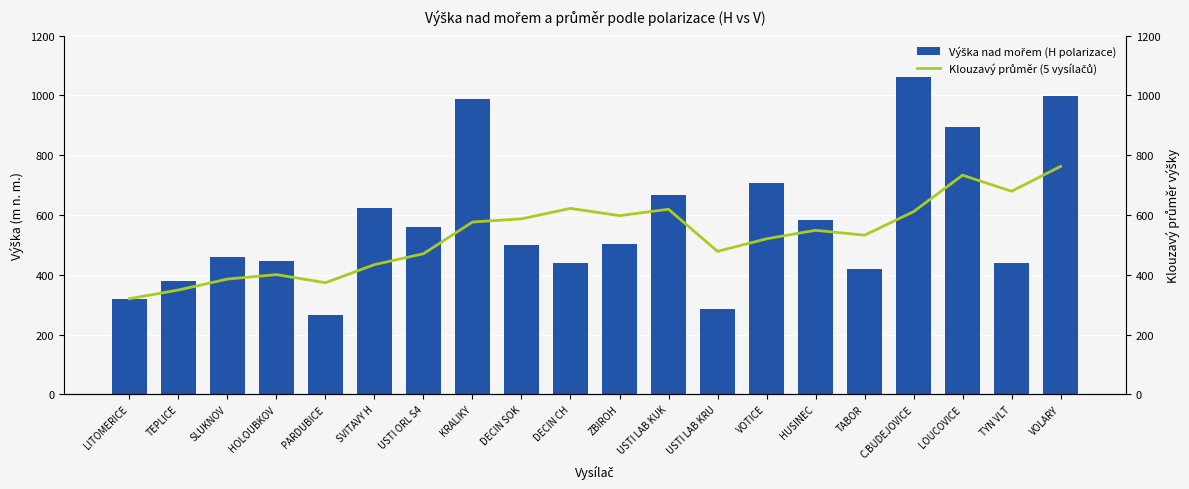

What is the minimum value for Výška nad mořem (H polarizace)?

265.0